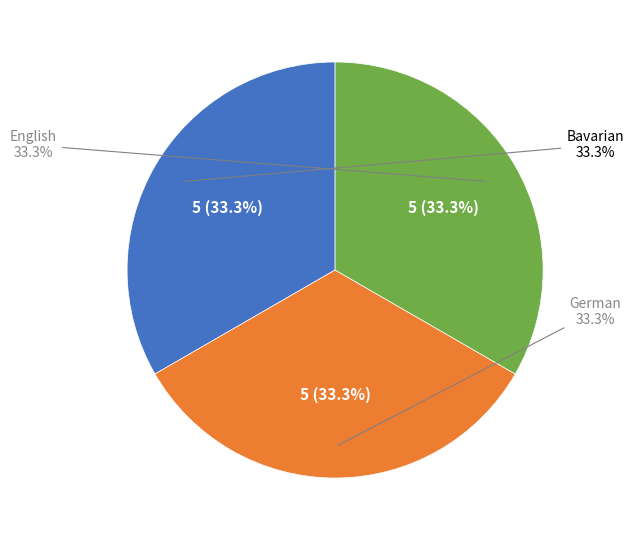

Is it true that Norwegian Bokmål is 7% of the pie?

False